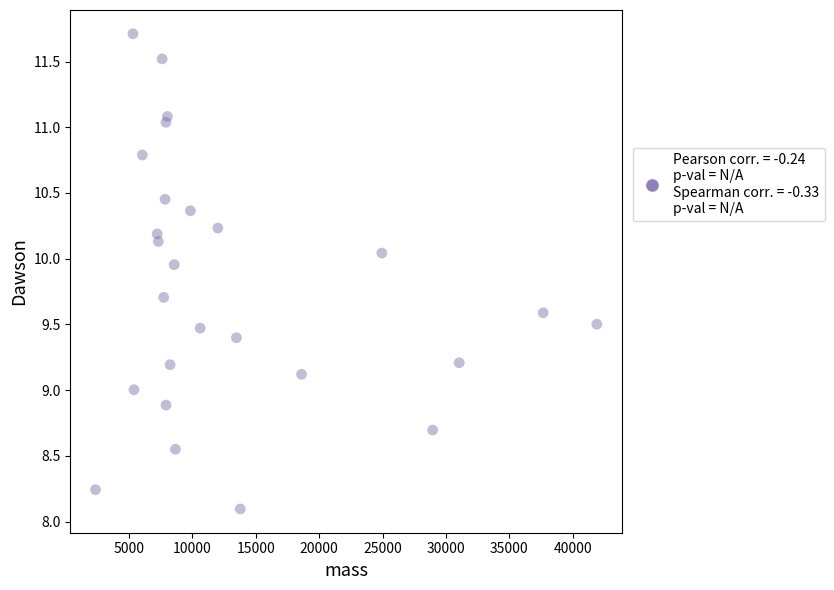

What is the range of X values (max minus min)?

39516.3